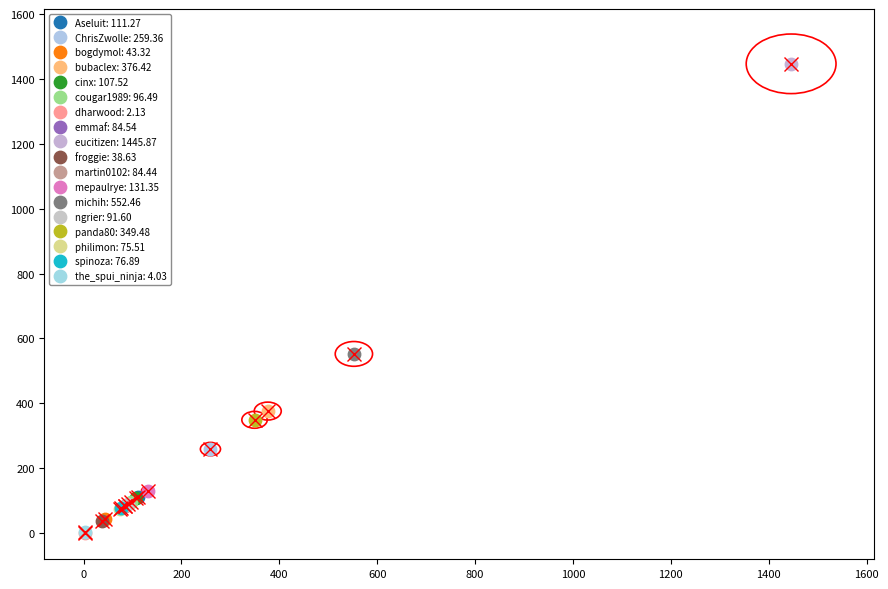

What are all the series names shown in the legend?

Aseluit: 111.27, ChrisZwolle: 259.36, bogdymol: 43.32, bubaclex: 376.42, cinx: 107.52, cougar1989: 96.49, dharwood: 2.13, emmaf: 84.54, eucitizen: 1445.87, froggie: 38.63, martin0102: 84.44, mepaulrye: 131.35, michih: 552.46, ngrier: 91.60, panda80: 349.48, philimon: 75.51, spinoza: 76.89, the_spui_ninja: 4.03